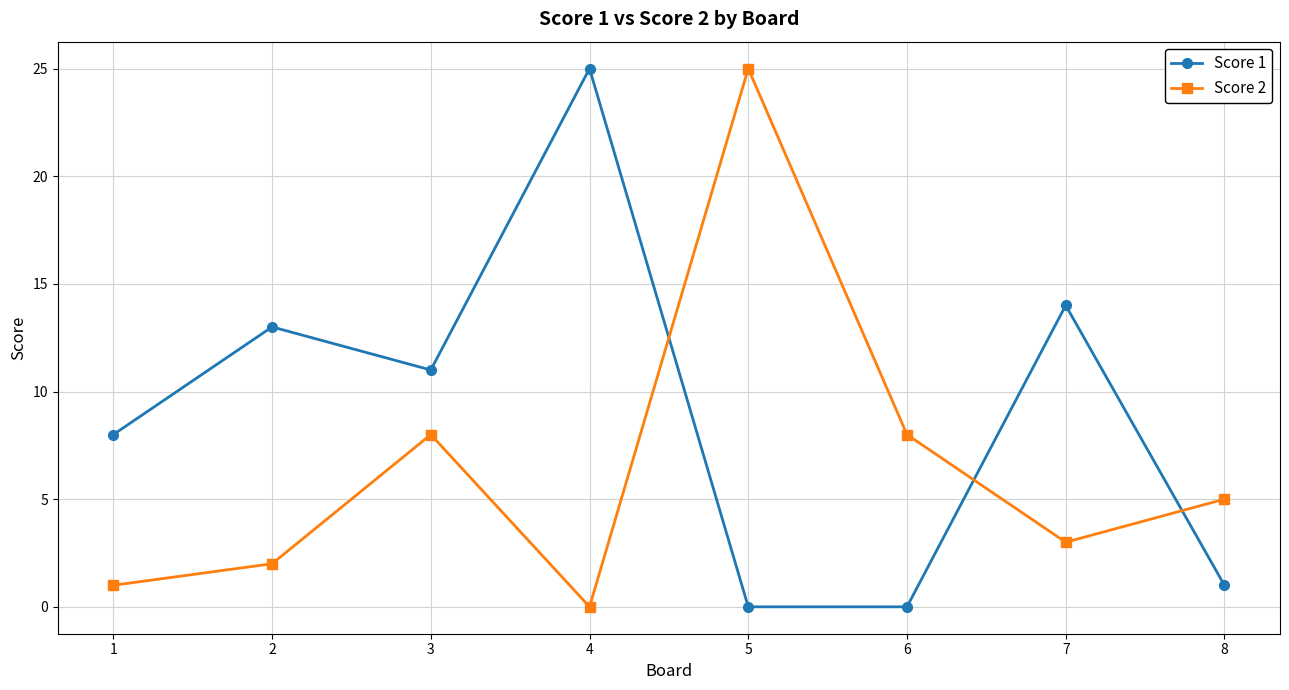

True or false: Score 1 has more than 2 interior local peaks.

True